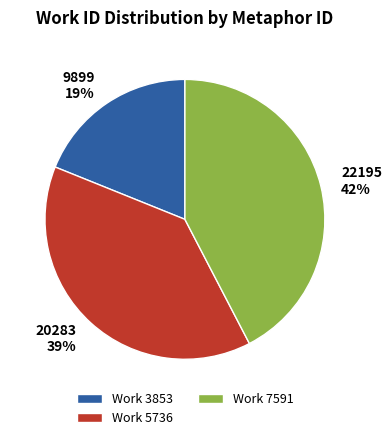

What percentage is the 22195 42% slice, to the nearest percent?

42%